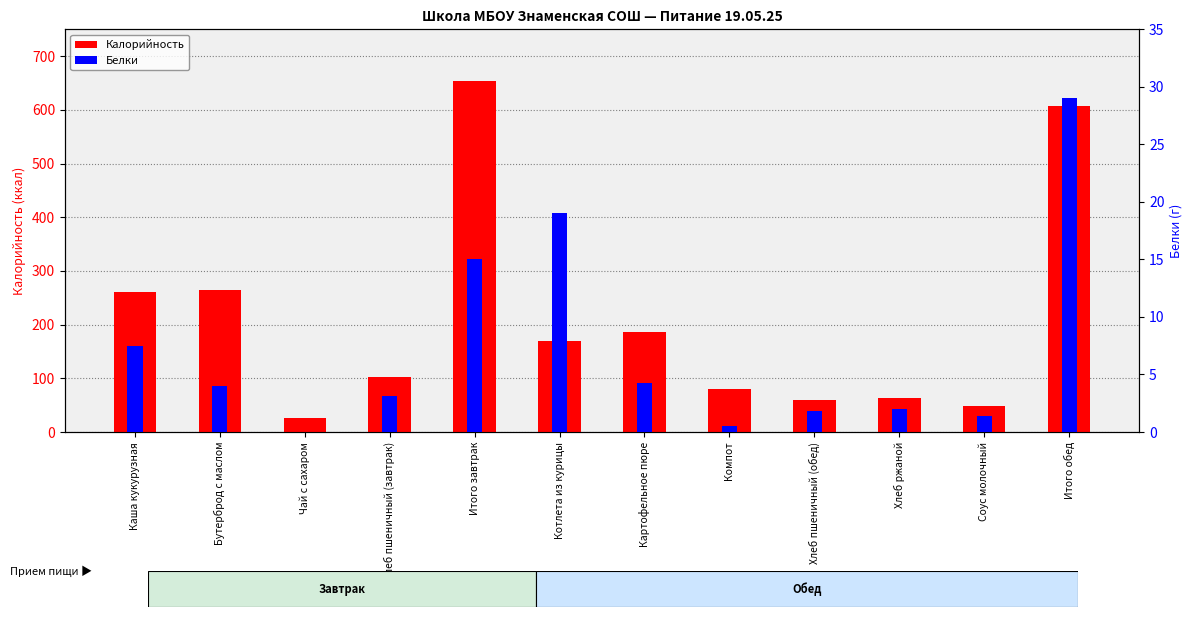

Rank the categories by Белки value from highest to lowest.

Итого обед, Котлета из курицы, Итого завтрак, Каша кукурузная, Картофельное пюре, Бутерброд с маслом, Хлеб пшеничный (завтрак), Хлеб ржаной, Хлеб пшеничный (обед), Соус молочный, Компот, Чай с сахаром